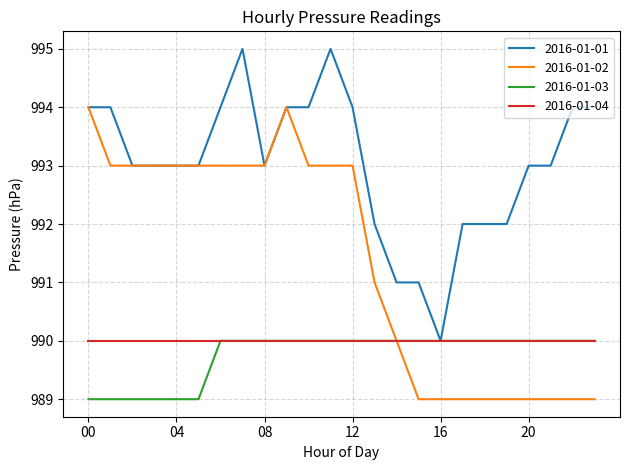

How many distinct data groups are displayed?

4